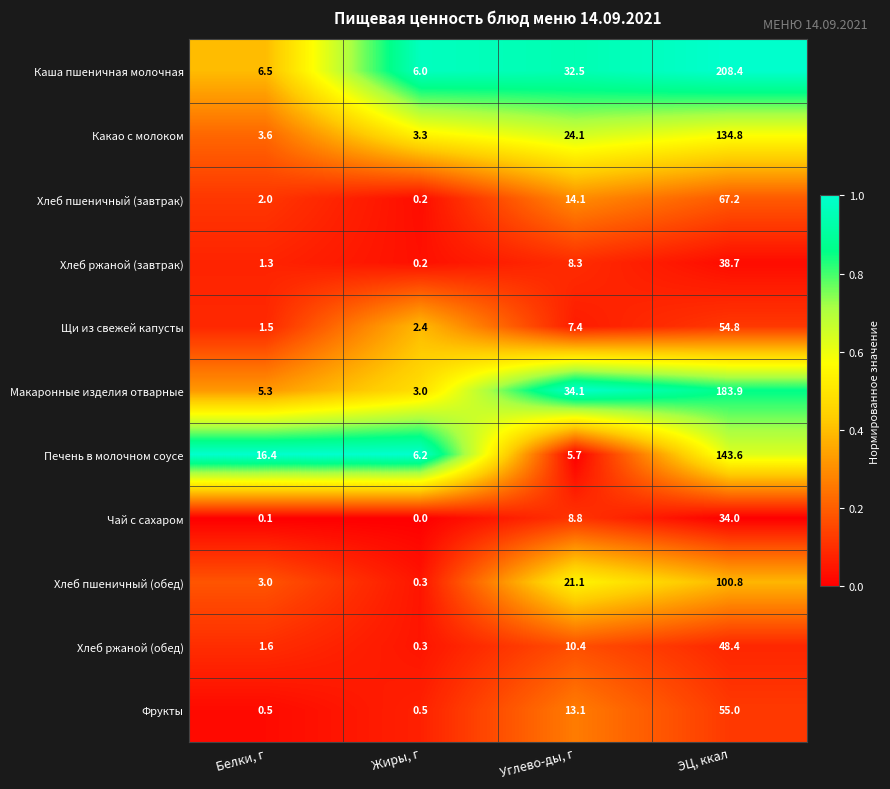

What is the total value across all series at Жиры, г?

22.4